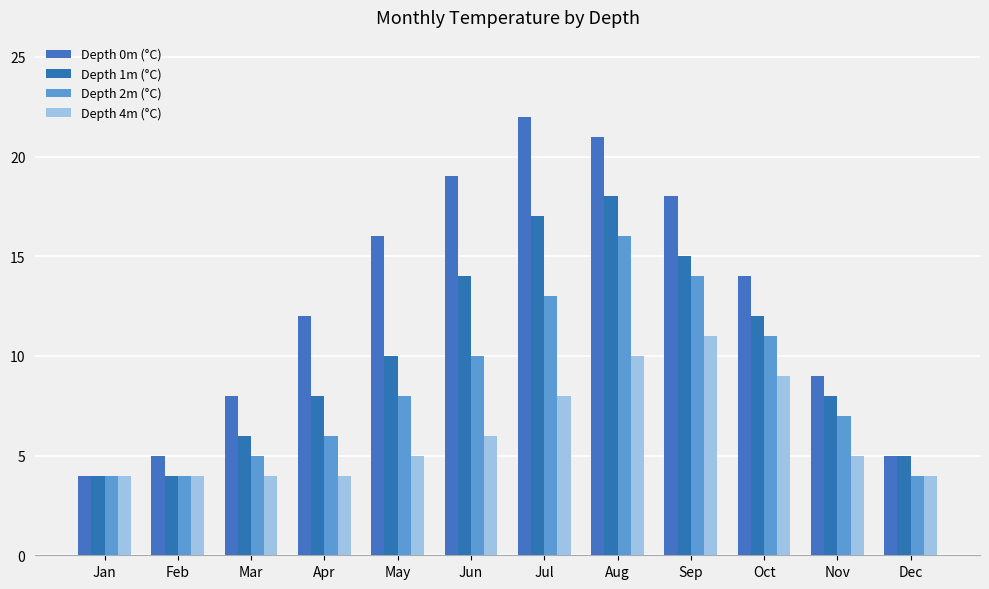

Between Oct and Dec, which series saw the biggest shift?

Depth 0m (°C)